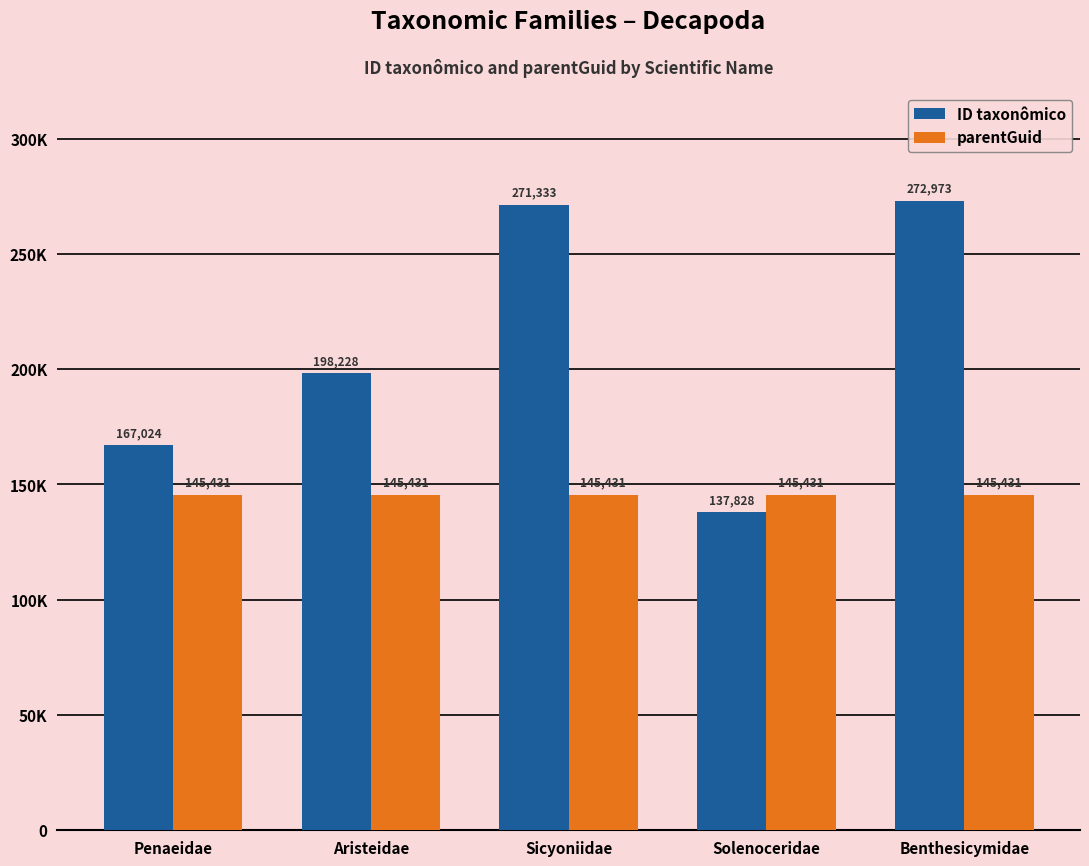

Reading left to right, list all the values displayed in this chart.

ID taxonômico: Penaeidae=167024	Aristeidae=198228	Sicyoniidae=271333	Solenoceridae=137828	Benthesicymidae=272973
parentGuid: Penaeidae=145431	Aristeidae=145431	Sicyoniidae=145431	Solenoceridae=145431	Benthesicymidae=145431